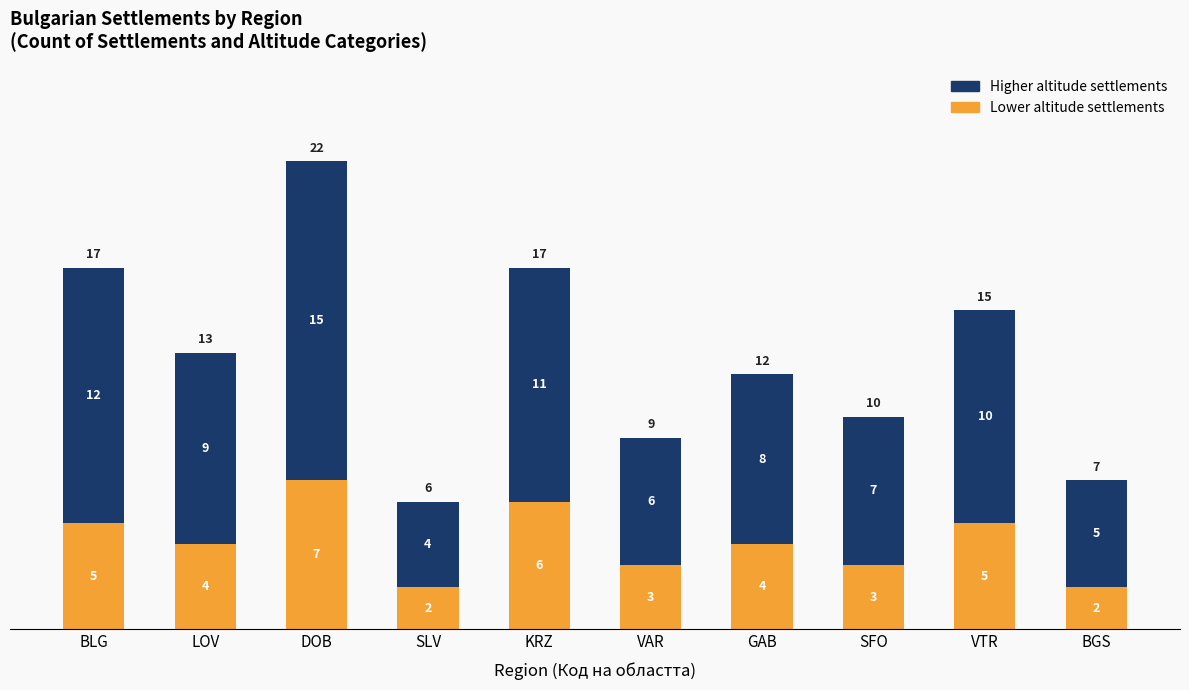

What is the total value across all series at VTR?

15